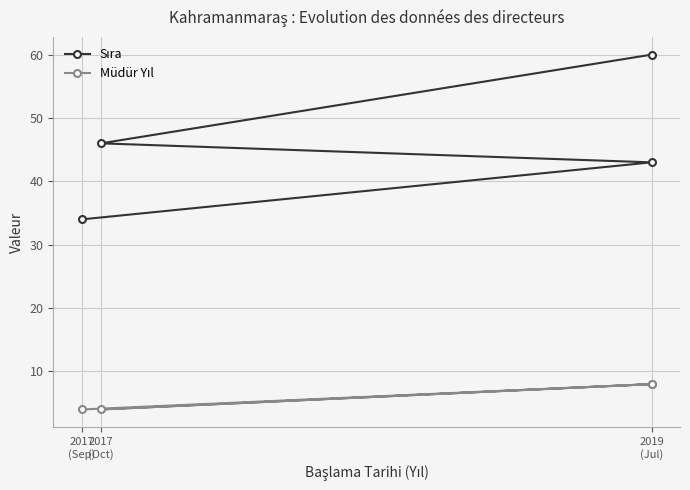

The Sıra series shows 17 at 2019 (Jul). True or false?

False